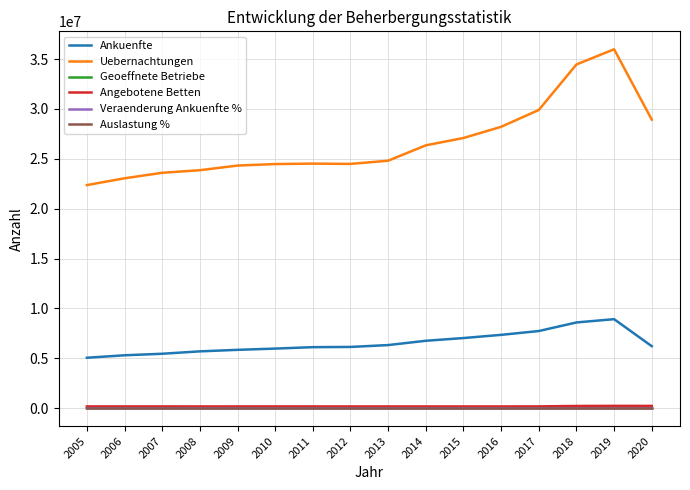

What is the difference between the second highest and second lowest values in the Veraenderung Ankuenfte % series?

6.4